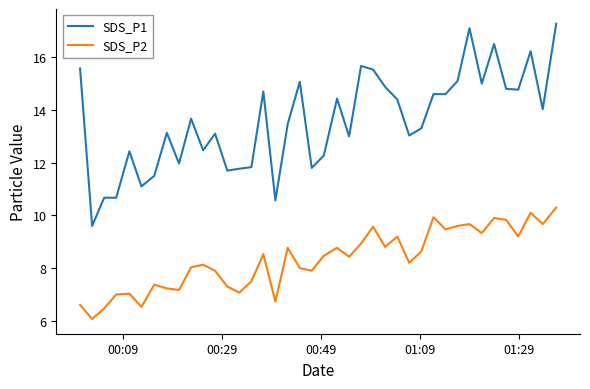

What is the highest value of the SDS_P1 series?

17.3